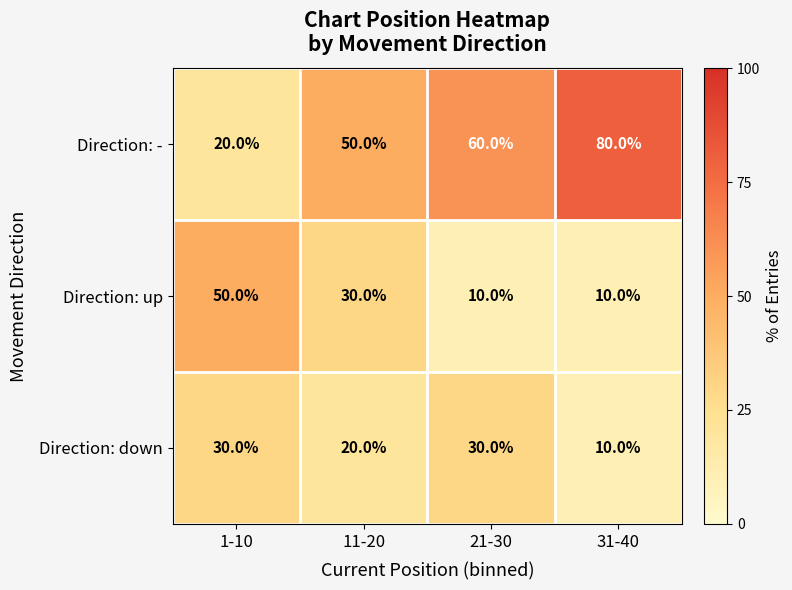

Count the Direction: down values in the range 20 to 30.

3